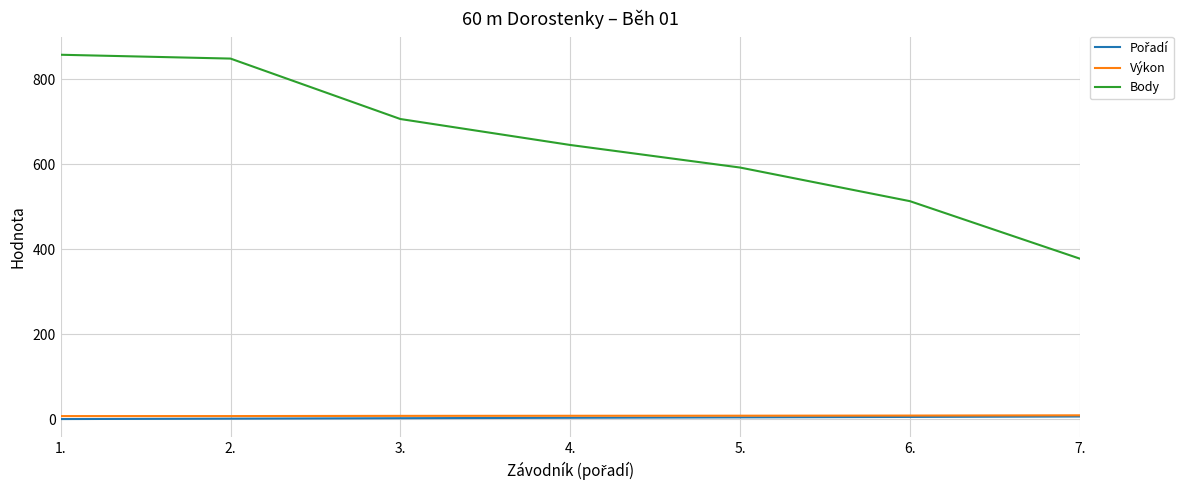

What is the minimum value shown in the chart?

1.0